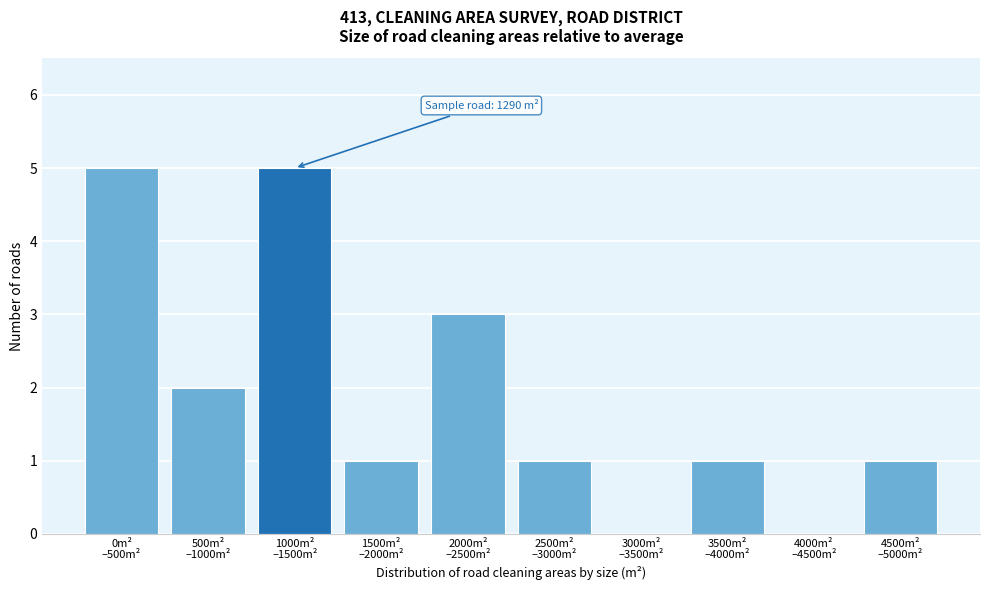

What is the maximum value shown in the chart?

5